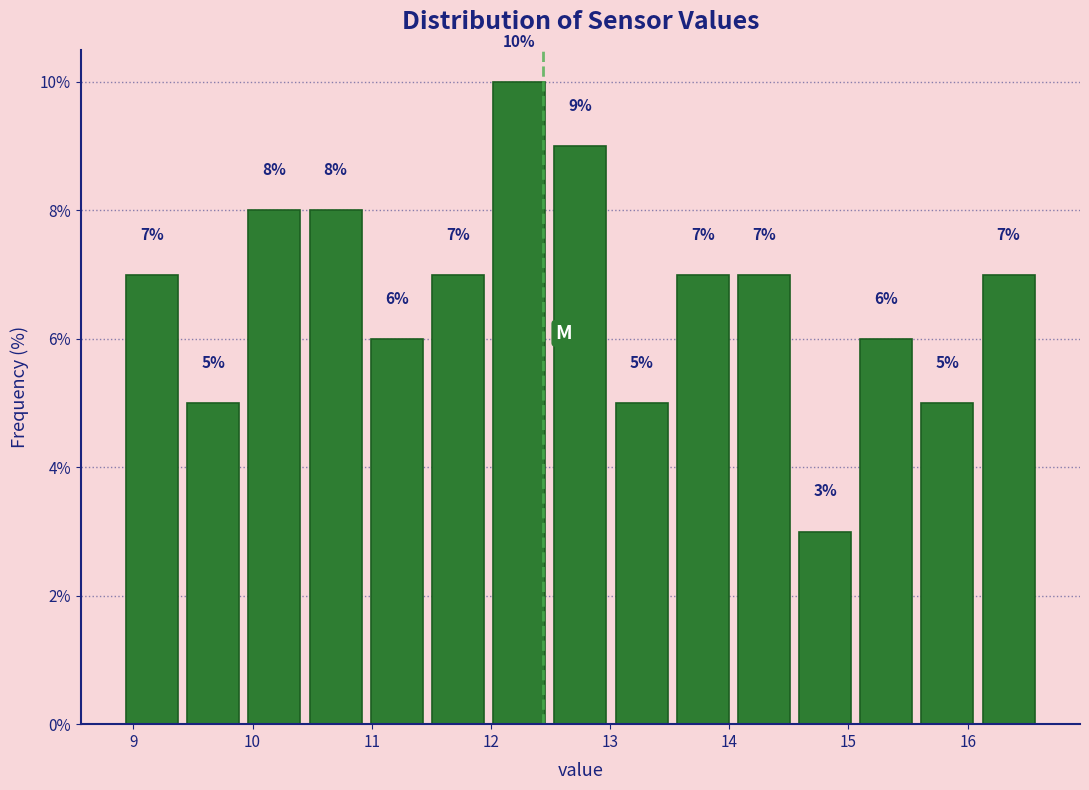

Reading left to right, transcribe this chart: for each bar, give the range it covers on the x-axis and its height. The bar edges are not printed on the chart, so give them approximately, as read against the axis.

8.9 to 9.4: 7
9.4 to 9.9: 5
9.9 to 10.4: 8
10.4 to 11.0: 8
11.0 to 11.5: 6
11.5 to 12.0: 7
12.0 to 12.5: 10
12.5 to 13.0: 9
13.0 to 13.5: 5
13.5 to 14.0: 7
14.0 to 14.5: 7
14.5 to 15.1: 3
15.1 to 15.6: 6
15.6 to 16.1: 5
16.1 to 16.6: 7